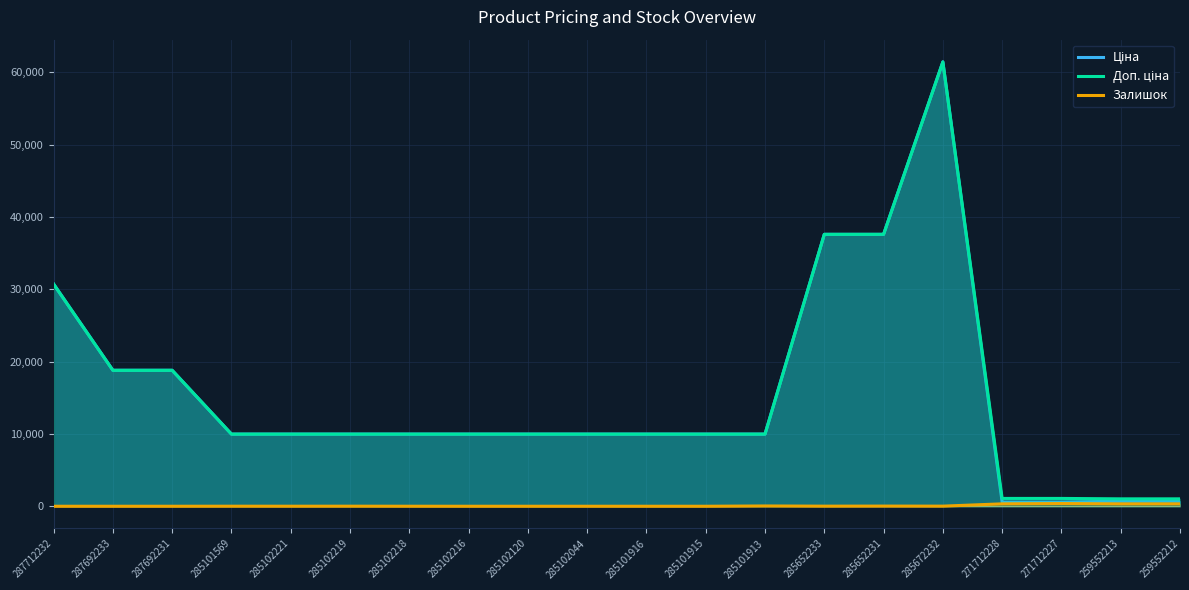

Reading left to right, list all the values displayed in this chart.

Ціна: 287712232=30717.1	287692233=18796.8	287692231=18796.8	285101569=9975.0	285102221=9975.0	285102219=9975.0	285102218=9975.0	285102216=9975.0	285102120=9975.0	285102044=9975.0	285101916=9975.0	285101915=9975.0	285101913=9975.0	285652233=37593.6	285652231=37593.6	285672232=61434.3	271712228=589.9	271712227=589.9	259552213=693.7	259552212=693.7
Доп. ціна: 287712232=30717.1	287692233=18796.8	287692231=18796.8	285101569=9975.0	285102221=9975.0	285102219=9975.0	285102218=9975.0	285102216=9975.0	285102120=9975.0	285102044=9975.0	285101916=9975.0	285101915=9975.0	285101913=9975.0	285652233=37593.6	285652231=37593.6	285672232=61434.3	271712228=1081.7	271712227=1081.7	259552213=1024.6	259552212=1024.6
Залишок: 287712232=0.0	287692233=0.0	287692231=0.0	285101569=7.0	285102221=5.0	285102219=9.0	285102218=3.0	285102216=0.0	285102120=0.0	285102044=1.0	285101916=0.0	285101915=0.0	285101913=39.0	285652233=13.0	285652231=23.0	285672232=16.0	271712228=333.0	271712227=373.0	259552213=330.0	259552212=333.0